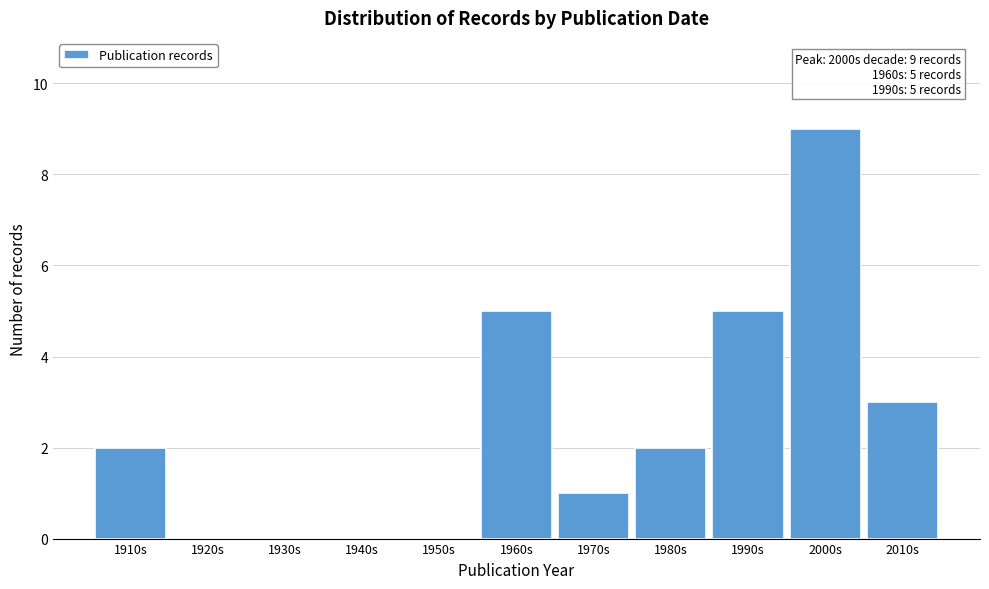

Reading left to right, extract all data points from this chart.

1910s=2	1920s=0	1930s=0	1940s=0	1950s=0	1960s=5	1970s=1	1980s=2	1990s=5	2000s=9	2010s=3